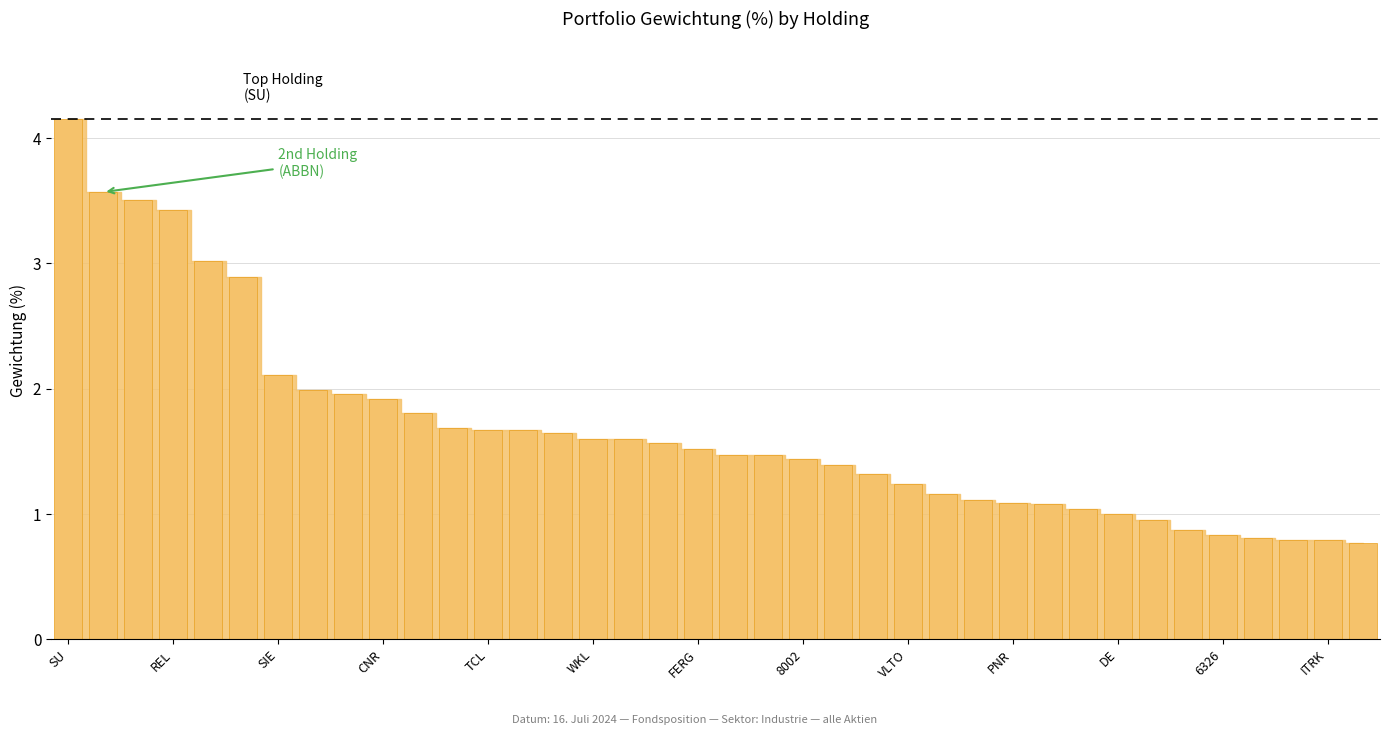

Does the chart contain stacked bars?

No